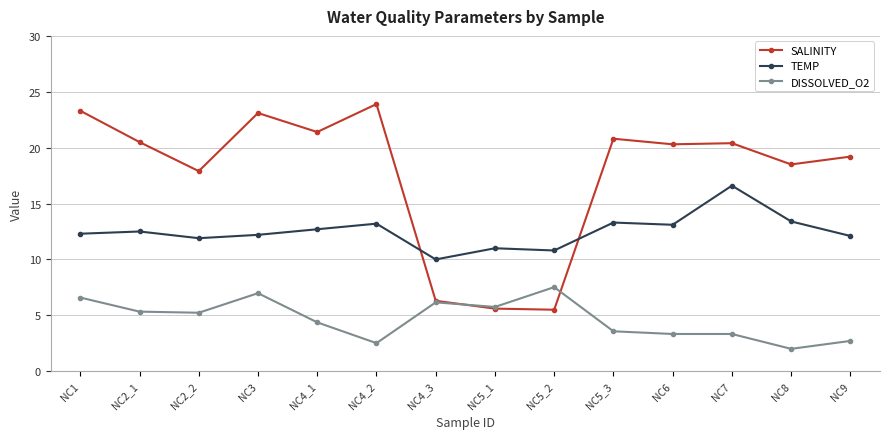

At which category does SALINITY reach its first local peak?

NC3